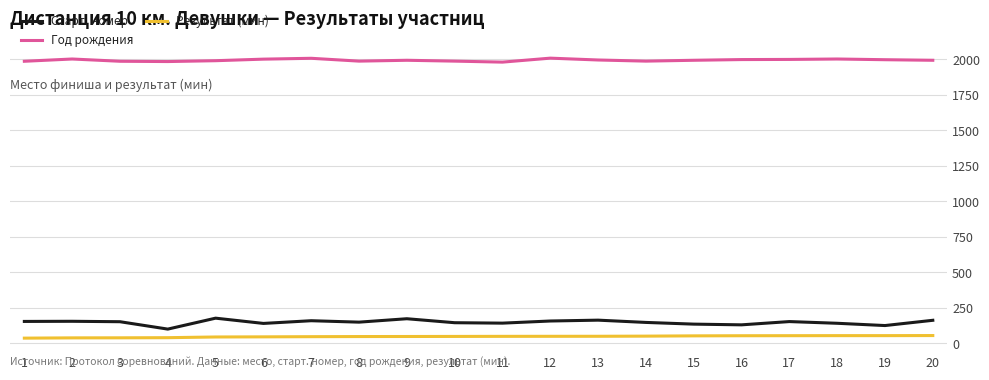

At how many categories does at least one series exceed 1641?

20